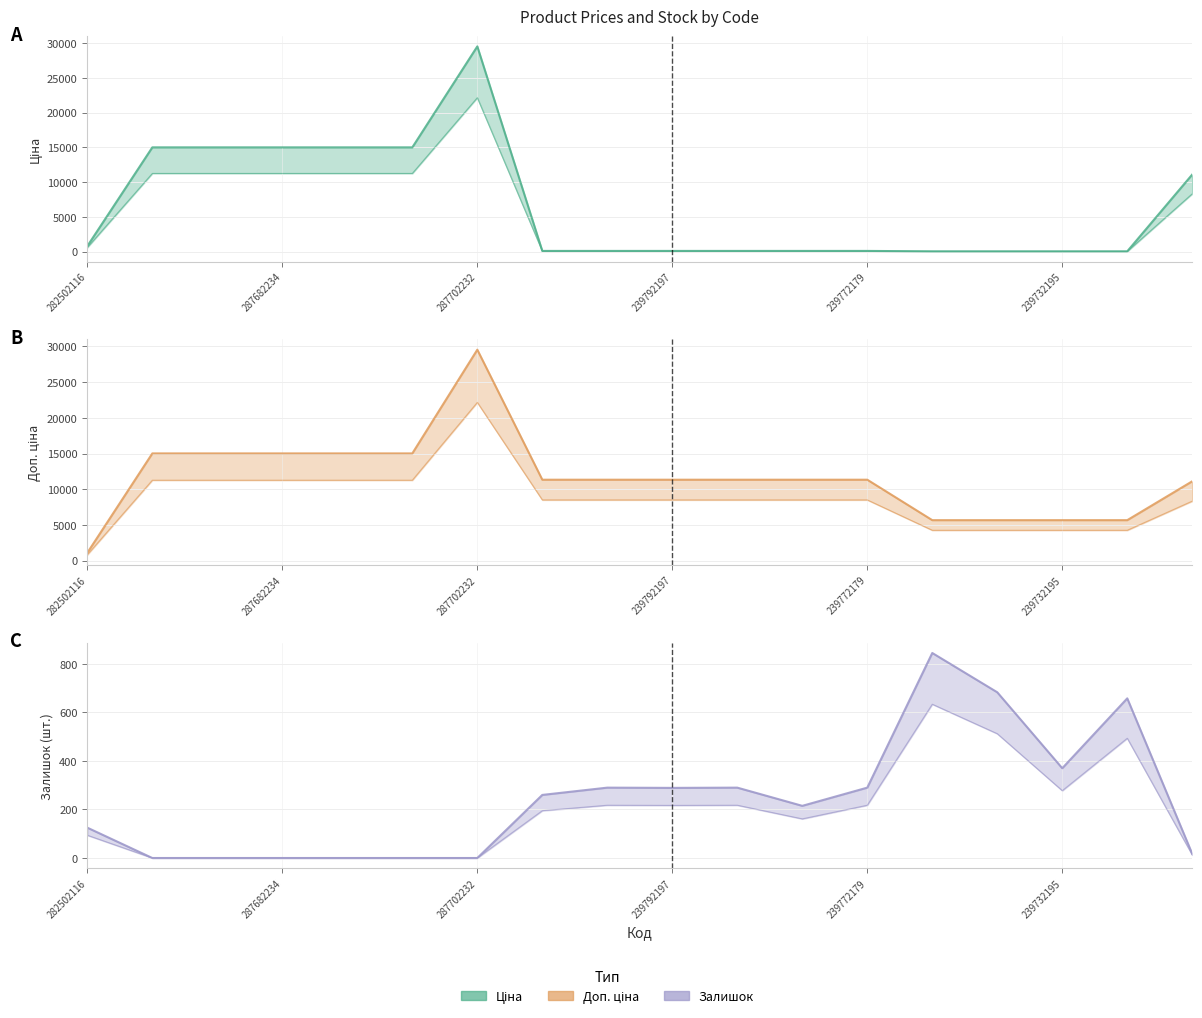

What is the sum of the Залишок values at 287682233 and 239792197?

289.0